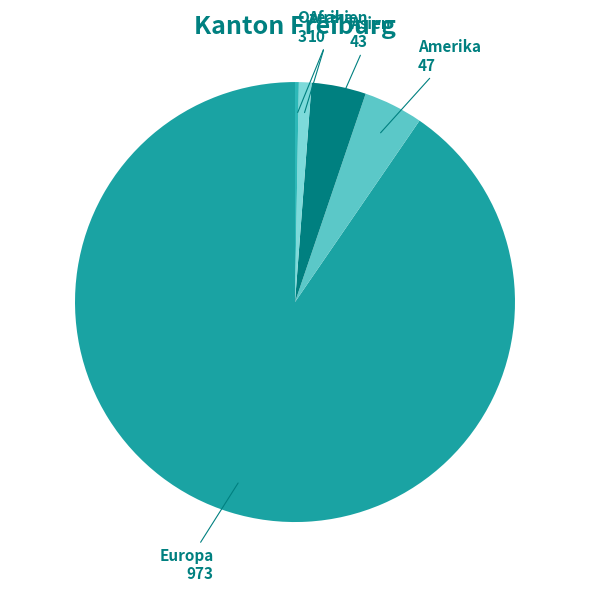

Count the number of slices in the pie.

5